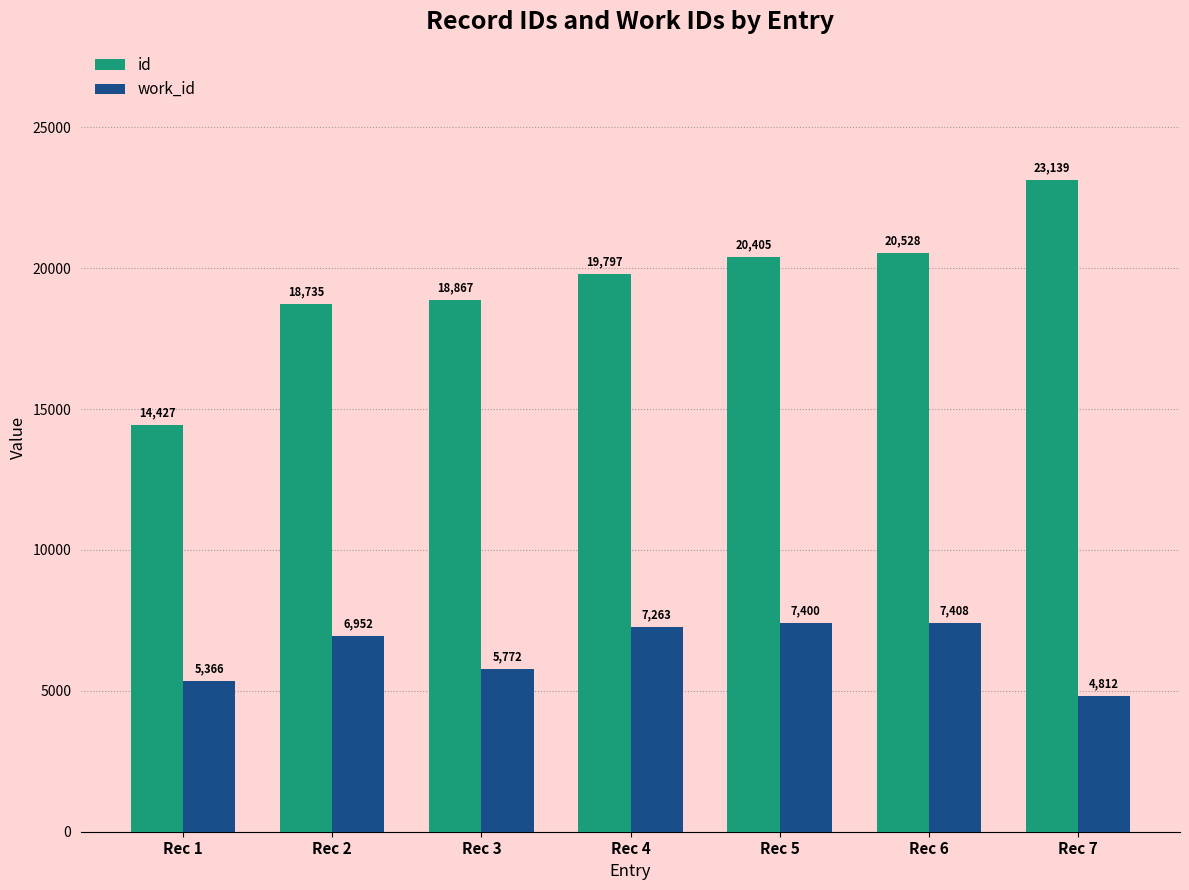

Reading left to right, list all the values displayed in this chart.

id: Rec 1=14427	Rec 2=18735	Rec 3=18867	Rec 4=19797	Rec 5=20405	Rec 6=20528	Rec 7=23139
work_id: Rec 1=5366	Rec 2=6952	Rec 3=5772	Rec 4=7263	Rec 5=7400	Rec 6=7408	Rec 7=4812